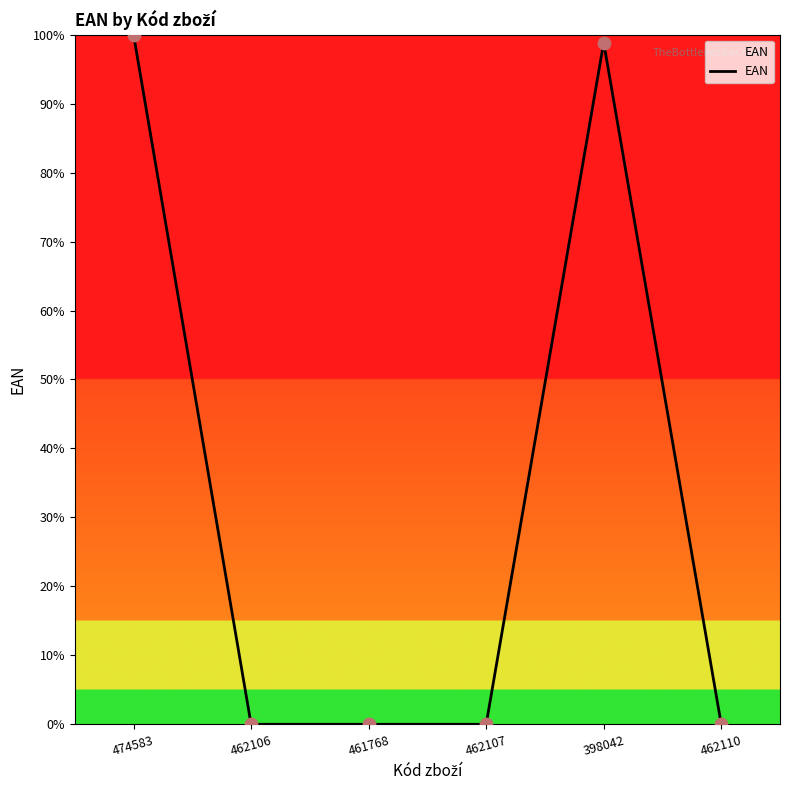

What is the change in value from 474583 to 462106?

-100.0